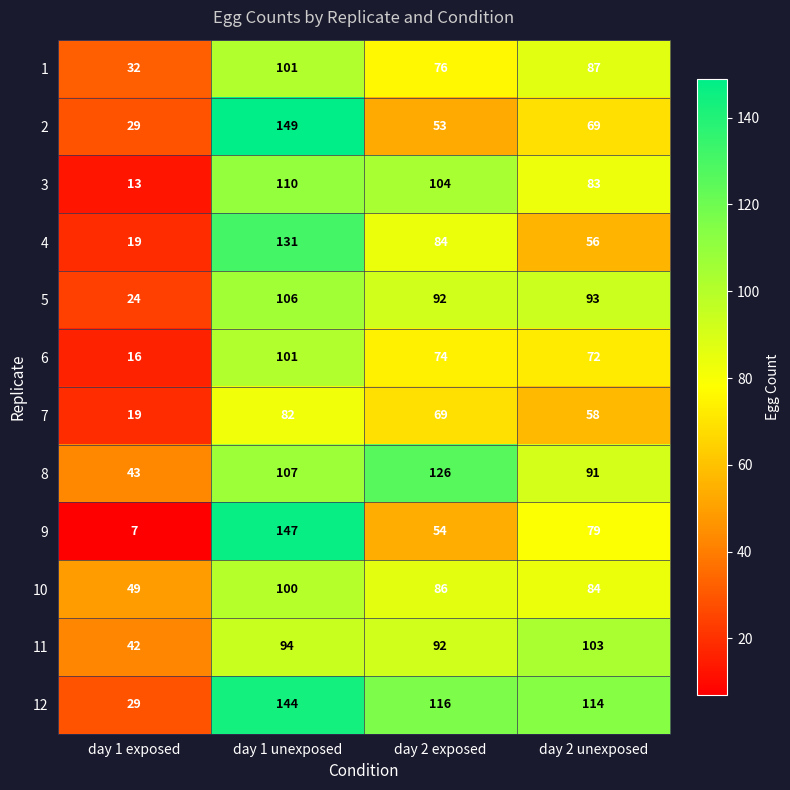

What is the total value across all series at day 1 exposed?

322